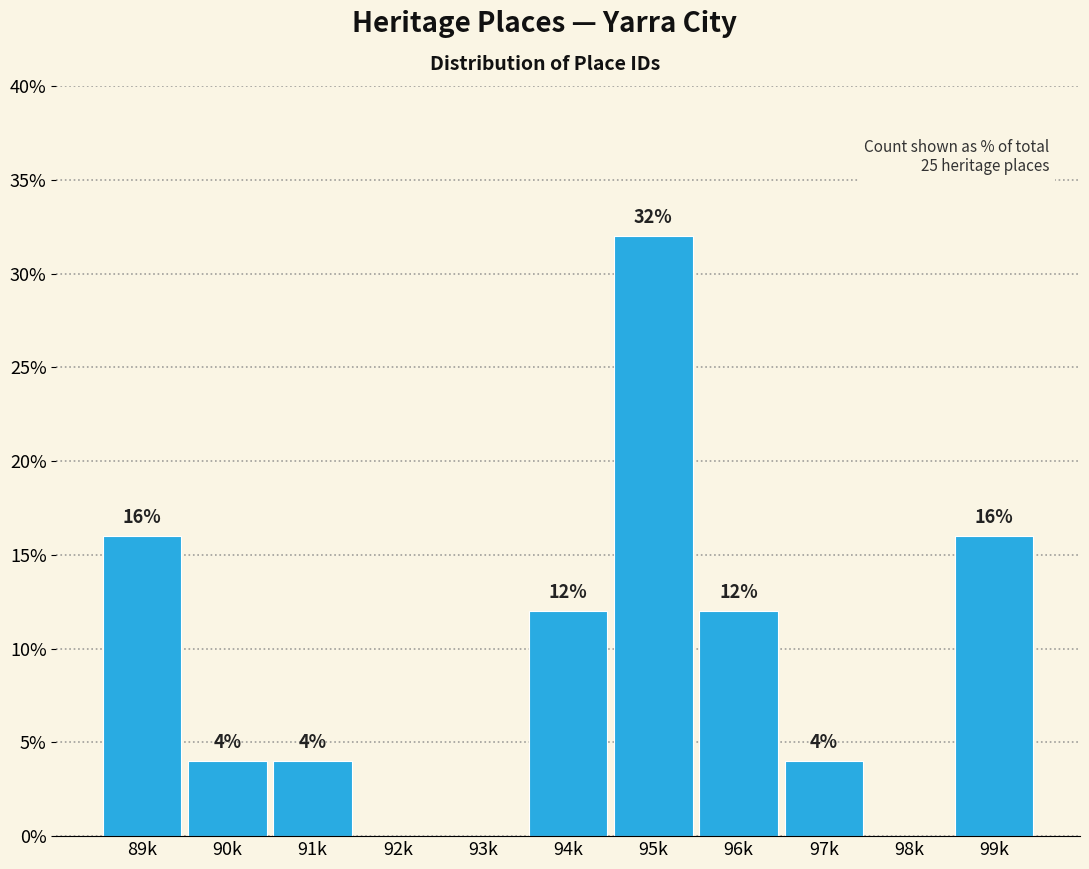

Reading left to right, extract all data points from this chart.

89k=16	90k=4	91k=4	92k=0	93k=0	94k=12	95k=32	96k=12	97k=4	98k=0	99k=16